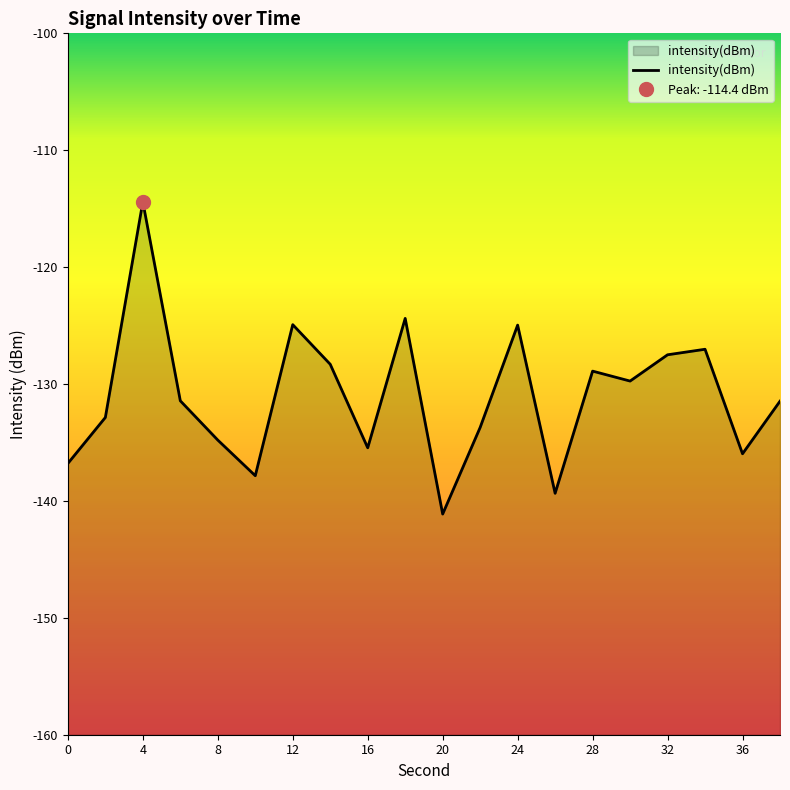

The intensity(dBm) series shows -134.8 at 8. True or false?

True